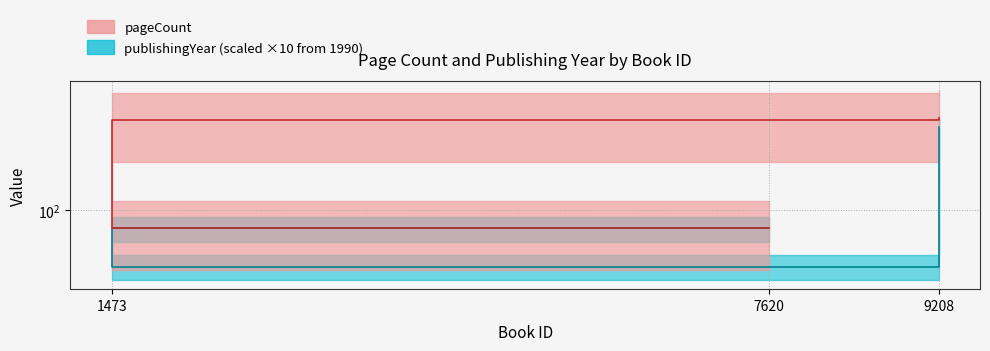

The pageCount series shows 496 at 1473. True or false?

False